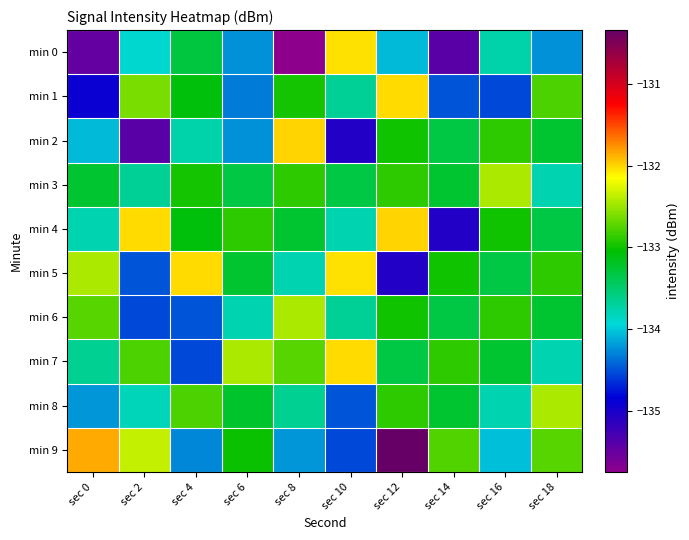

At which category does the chart reach its minimum across all series?

sec 8